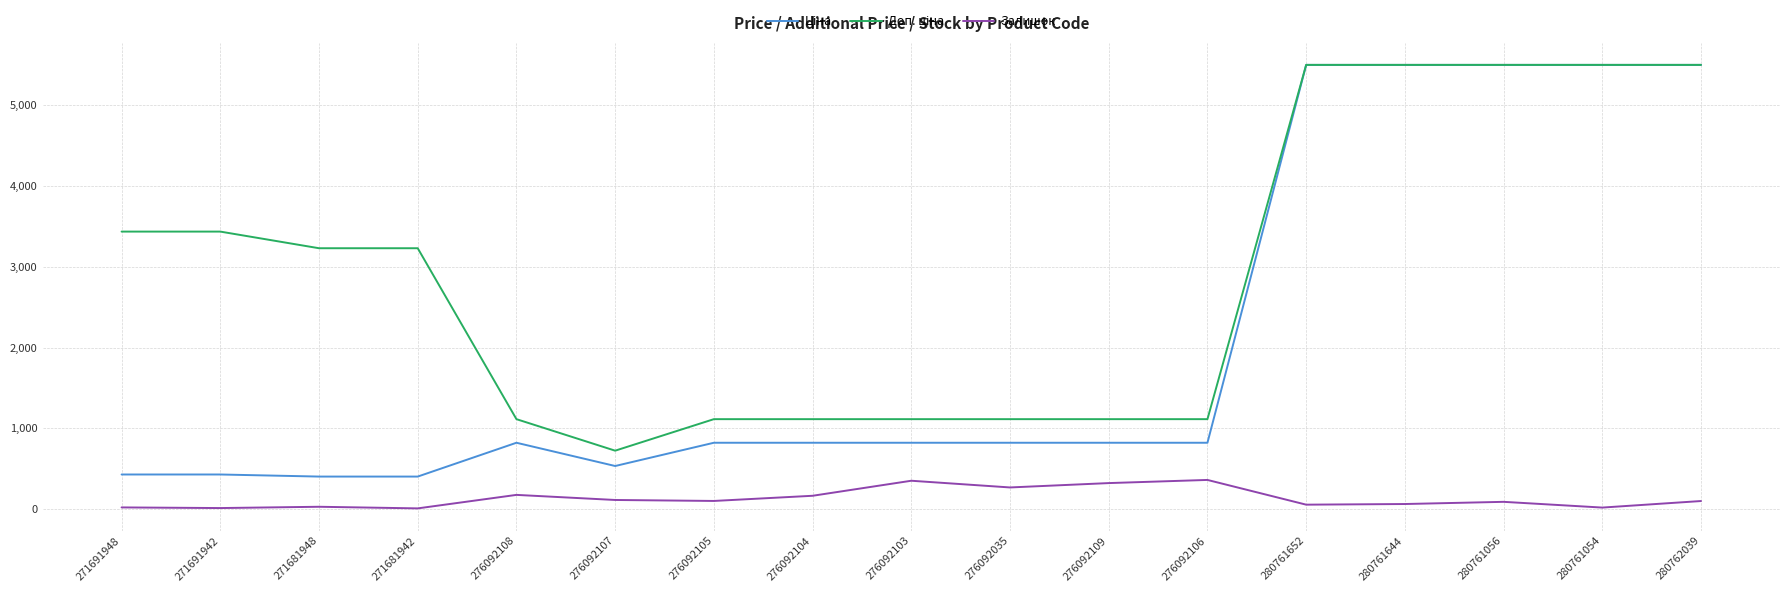

What is the greatest value displayed?

5497.3